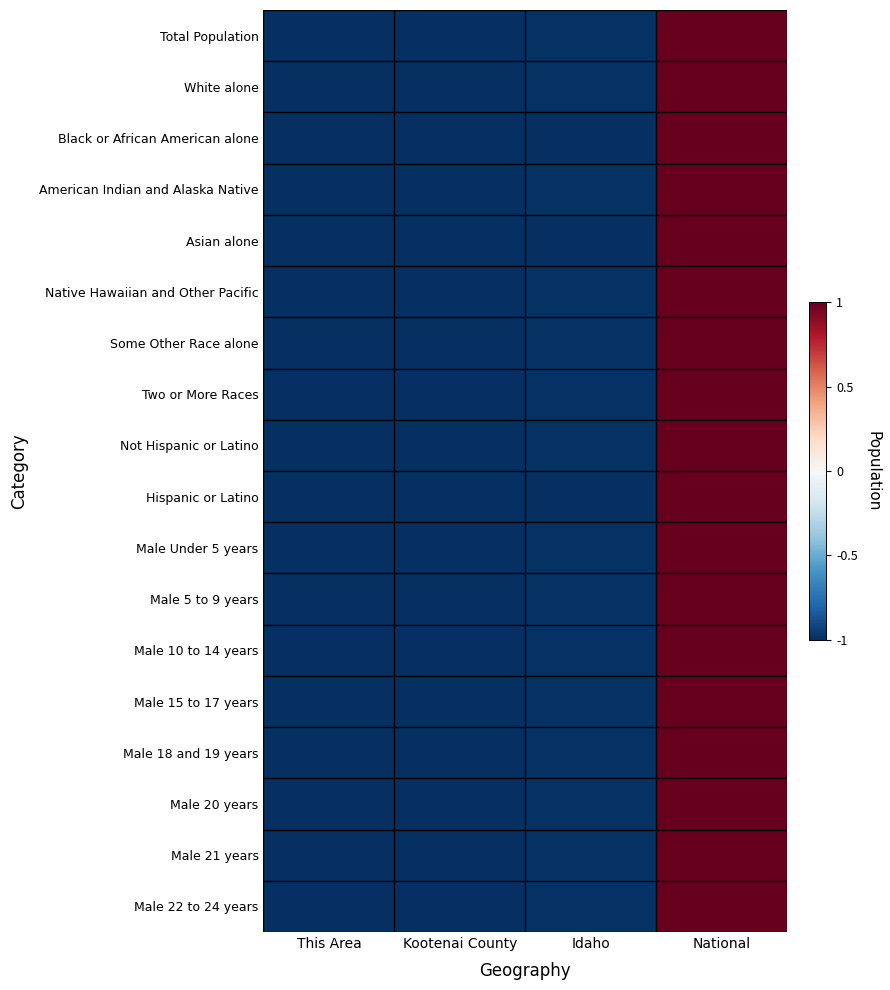

Between This Area and National, which is larger?

National